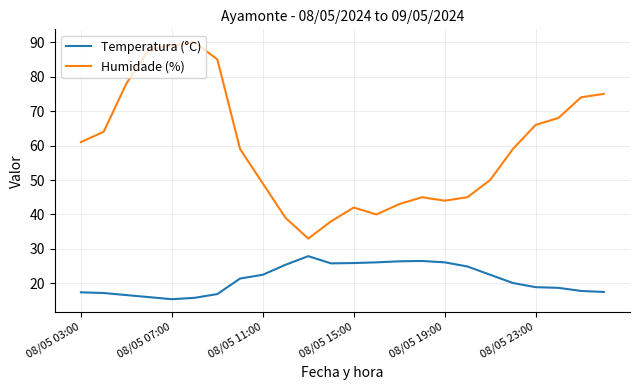

Does the chart display data point markers on the line(s)?

No